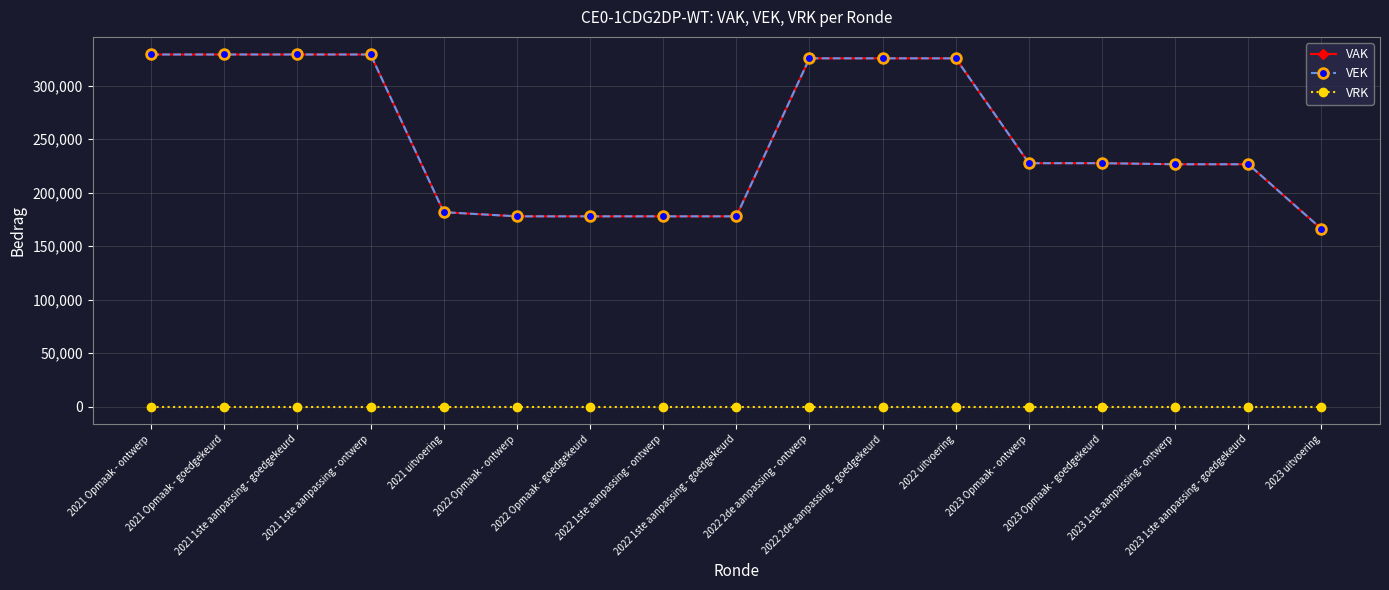

Reading left to right, extract all data points from this chart.

VAK: 329000	329000	329000	329000	181641	177761	177761	177761	177761	325409	325409	325409	227423	227423	226430	226430	165973
VEK: 329000	329000	329000	329000	181641	177761	177761	177761	177761	325409	325409	325409	227423	227423	226430	226430	165973
VRK: 0	0	0	0	0	0	0	0	0	0	0	0	0	0	0	0	0